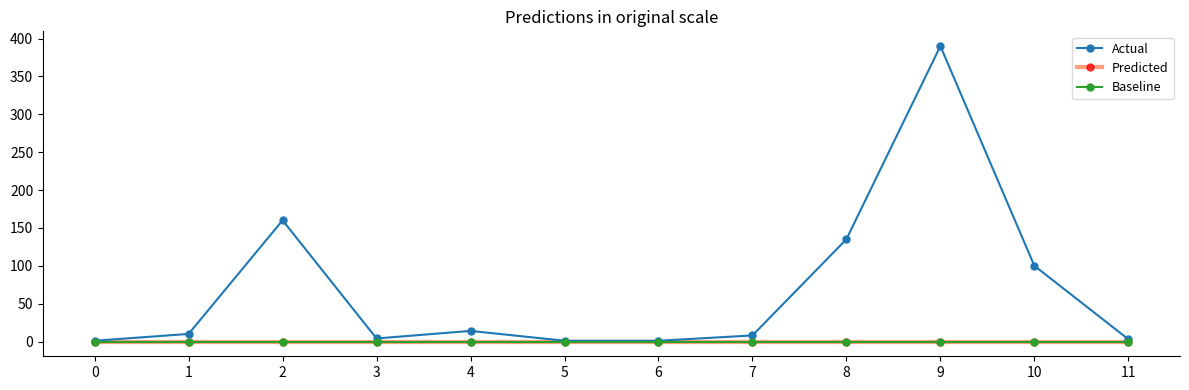

What is the total value across all series at 4?

14